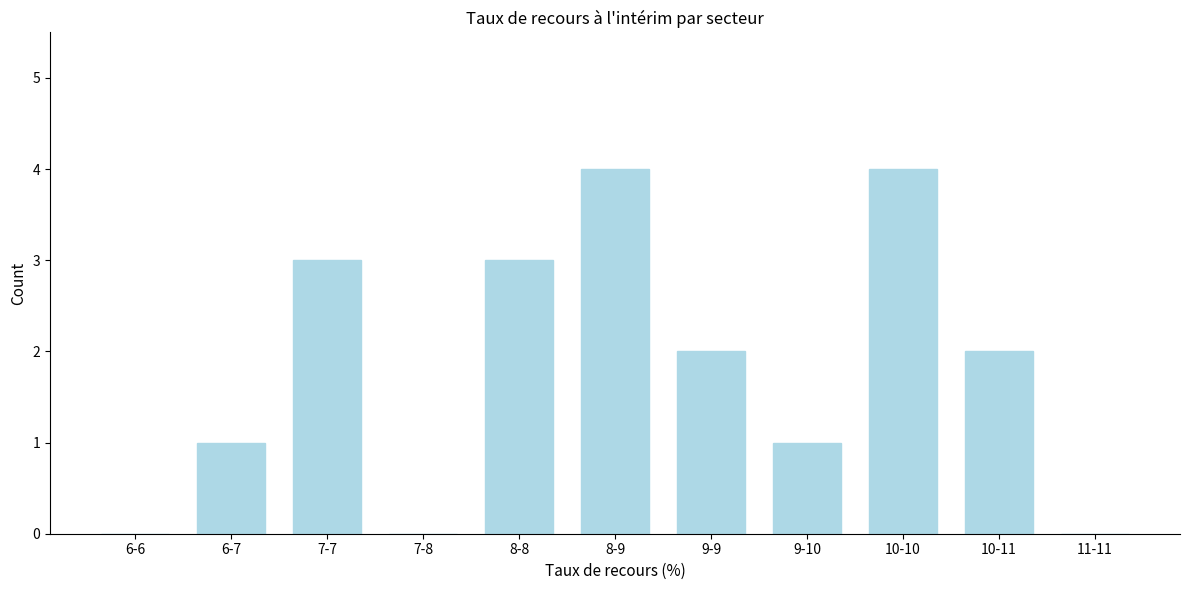

Reading left to right, transcribe all the data shown in this chart.

6-6=0	6-7=1	7-7=3	7-8=0	8-8=3	8-9=4	9-9=2	9-10=1	10-10=4	10-11=2	11-11=0